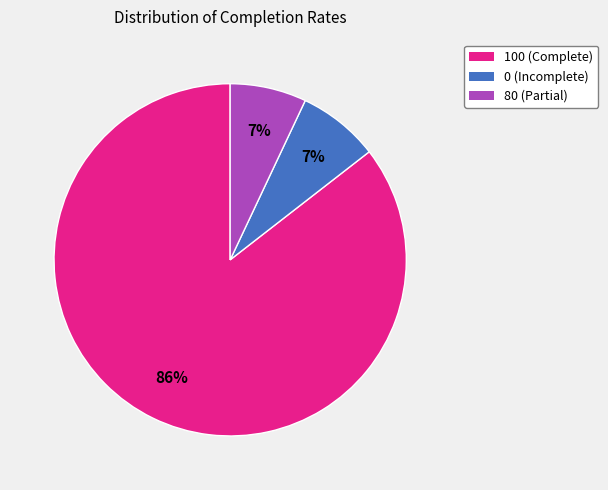

Is there any slice that represents more than half of the pie?

Yes